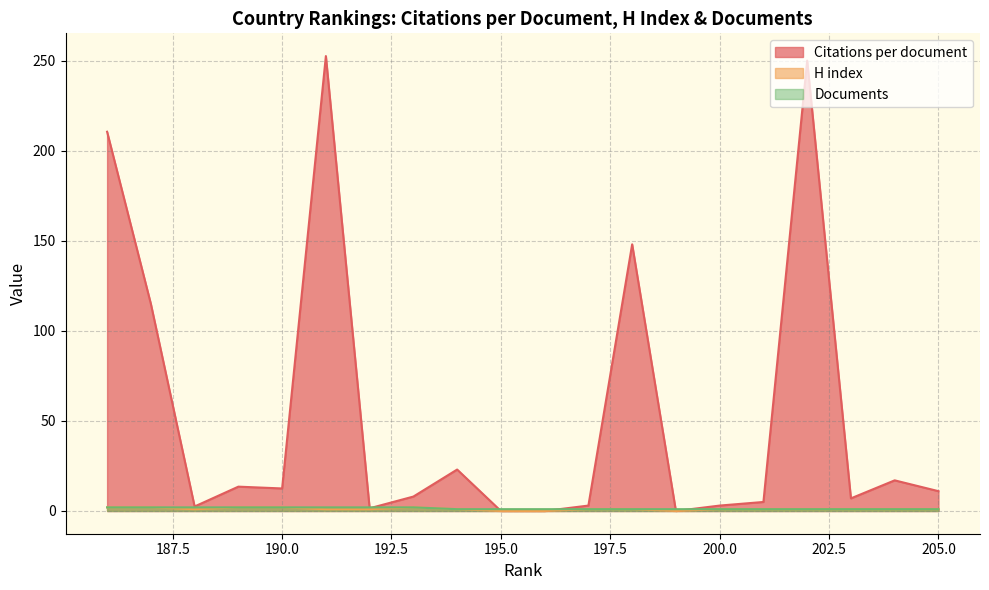

How many lines are shown in the chart?

3